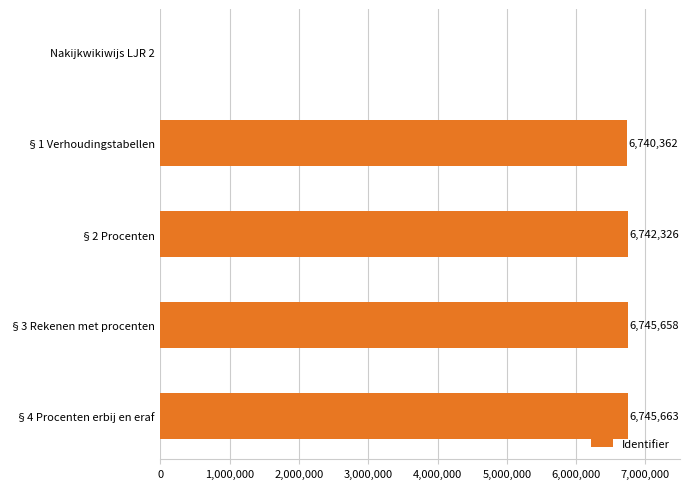

The value at Nakijkwikiwijs LJR 2 is 0. True or false?

True